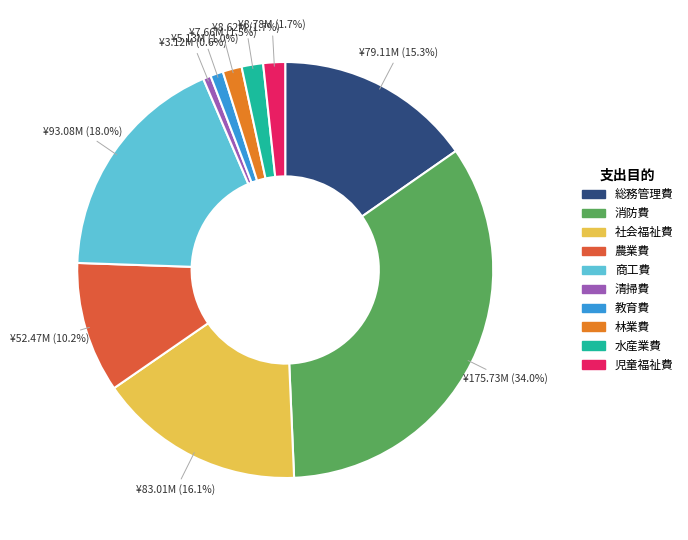

To the nearest percent, what percentage of the pie is 児童福祉費?

2%